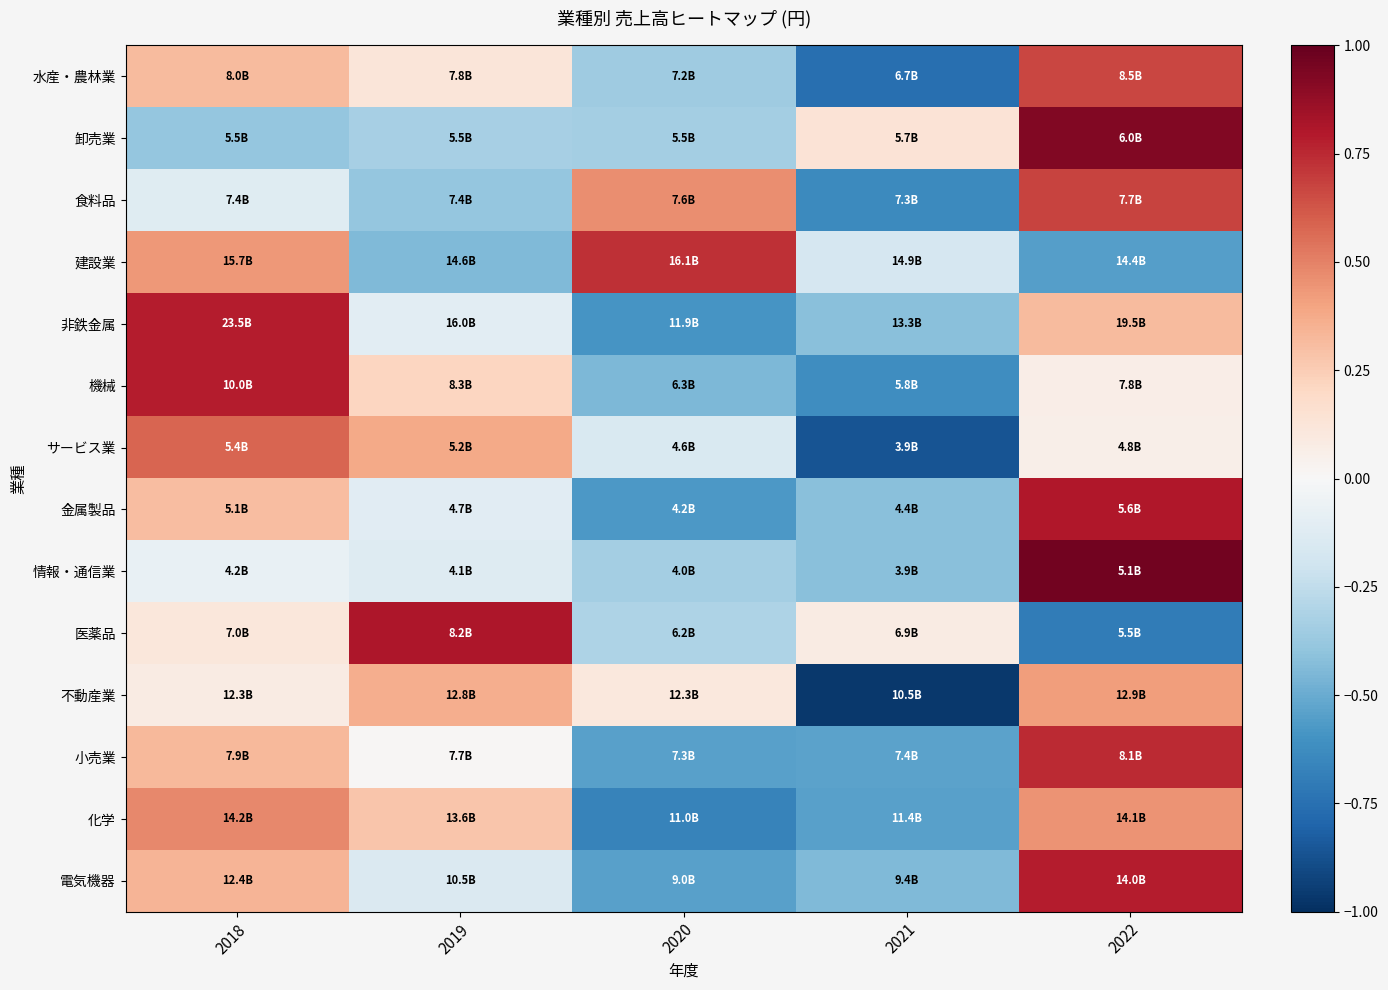

Reading right to left, what are all the values shown in this chart?

水産・農林業: 2022=0.7	2021=-0.8	2020=-0.4	2019=0.1	2018=0.3
卸売業: 2022=0.9	2021=0.1	2020=-0.3	2019=-0.3	2018=-0.4
食料品: 2022=0.7	2021=-0.6	2020=0.5	2019=-0.4	2018=-0.1
建設業: 2022=-0.6	2021=-0.2	2020=0.7	2019=-0.4	2018=0.4
非鉄金属: 2022=0.3	2021=-0.4	2020=-0.6	2019=-0.1	2018=0.8
機械: 2022=0.1	2021=-0.6	2020=-0.4	2019=0.2	2018=0.8
サービス業: 2022=0.1	2021=-0.9	2020=-0.2	2019=0.4	2018=0.6
金属製品: 2022=0.8	2021=-0.4	2020=-0.6	2019=-0.1	2018=0.3
情報・通信業: 2022=1.0	2021=-0.4	2020=-0.3	2019=-0.1	2018=-0.1
医薬品: 2022=-0.7	2021=0.1	2020=-0.3	2019=0.8	2018=0.1
不動産業: 2022=0.4	2021=-1.0	2020=0.1	2019=0.4	2018=0.1
小売業: 2022=0.7	2021=-0.5	2020=-0.5	2019=0.0	2018=0.3
化学: 2022=0.5	2021=-0.5	2020=-0.7	2019=0.3	2018=0.5
電気機器: 2022=0.8	2021=-0.4	2020=-0.5	2019=-0.1	2018=0.3